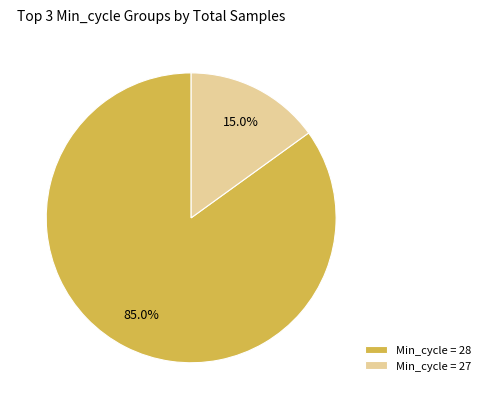

Combined, what portion of the pie is Min_cycle = 27 and Min_cycle = 28?

100.0%